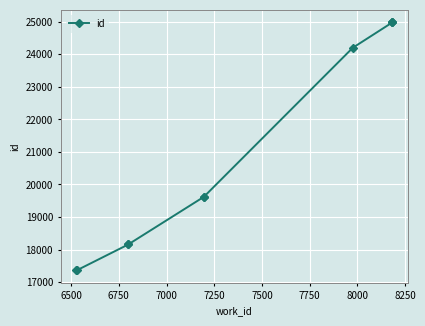

What is the ratio of the value at 7750 to the value at 8250?

1.0